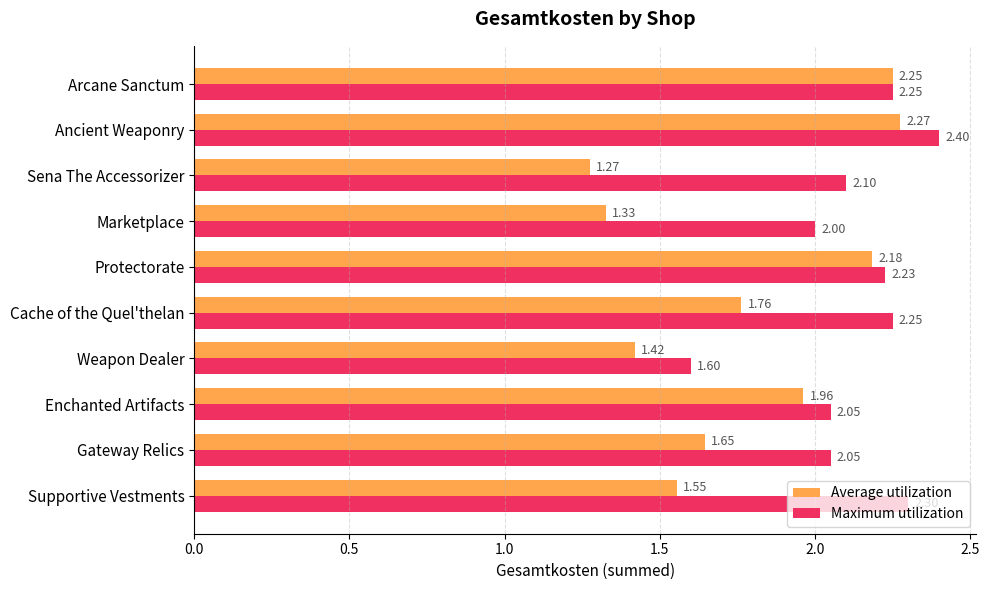

Which series has the largest range (max minus min)?

Average utilization